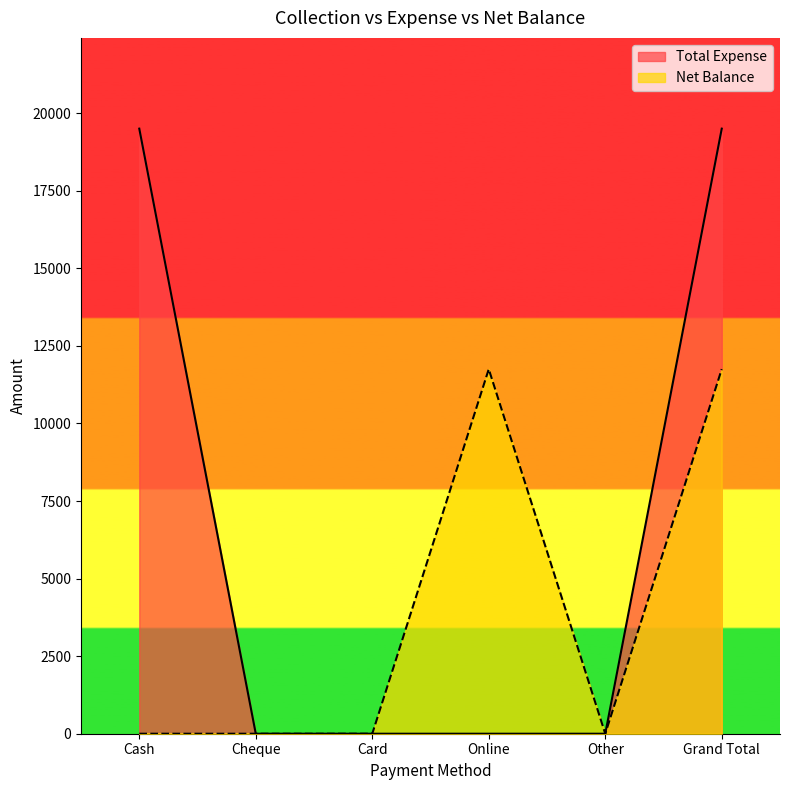

What is the difference between the second highest and second lowest values in the Net Balance series?

11750